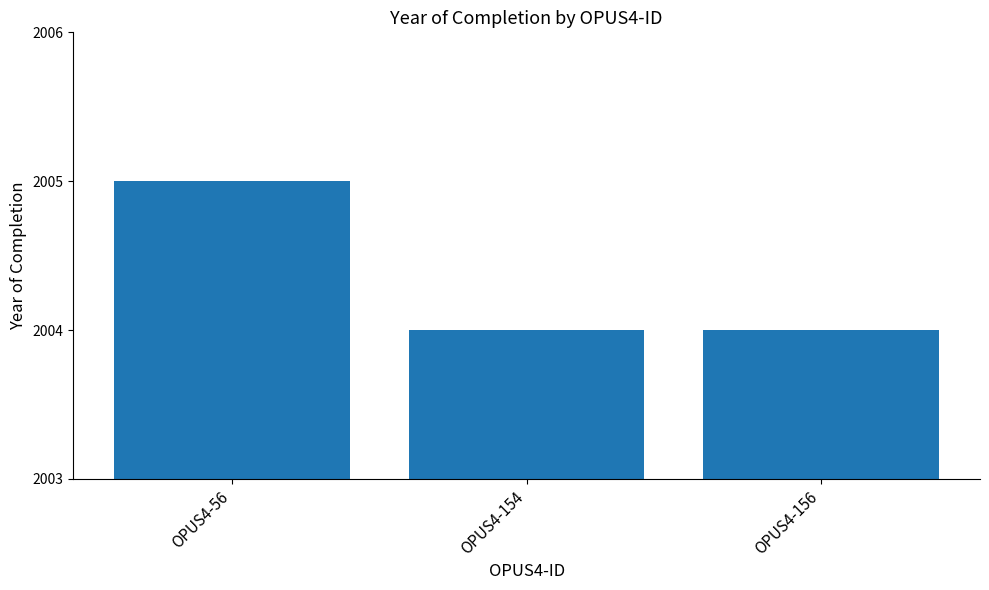

Is it true that the value at OPUS4-156 is 1385?

False